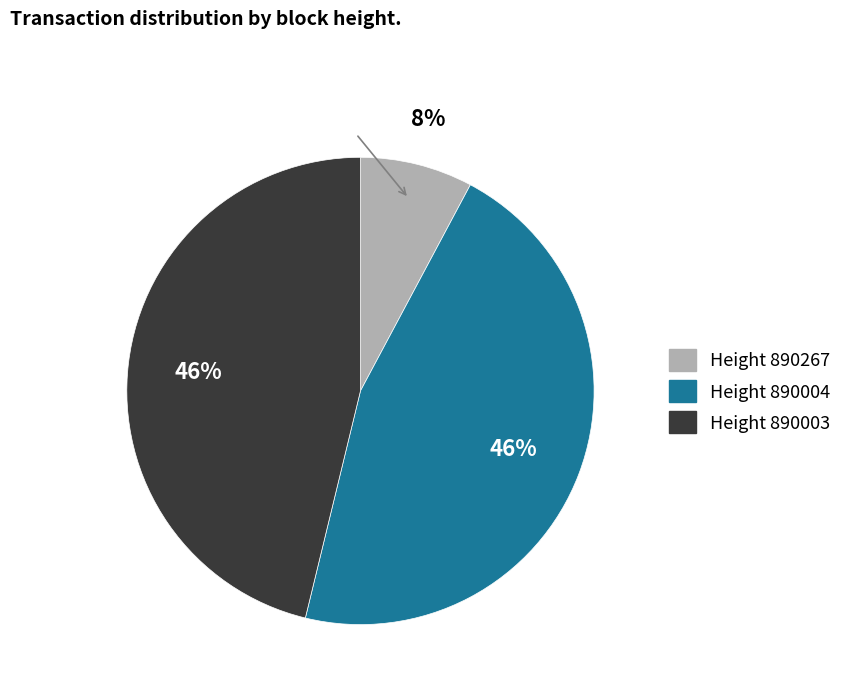

Does any single category account for the majority?

No